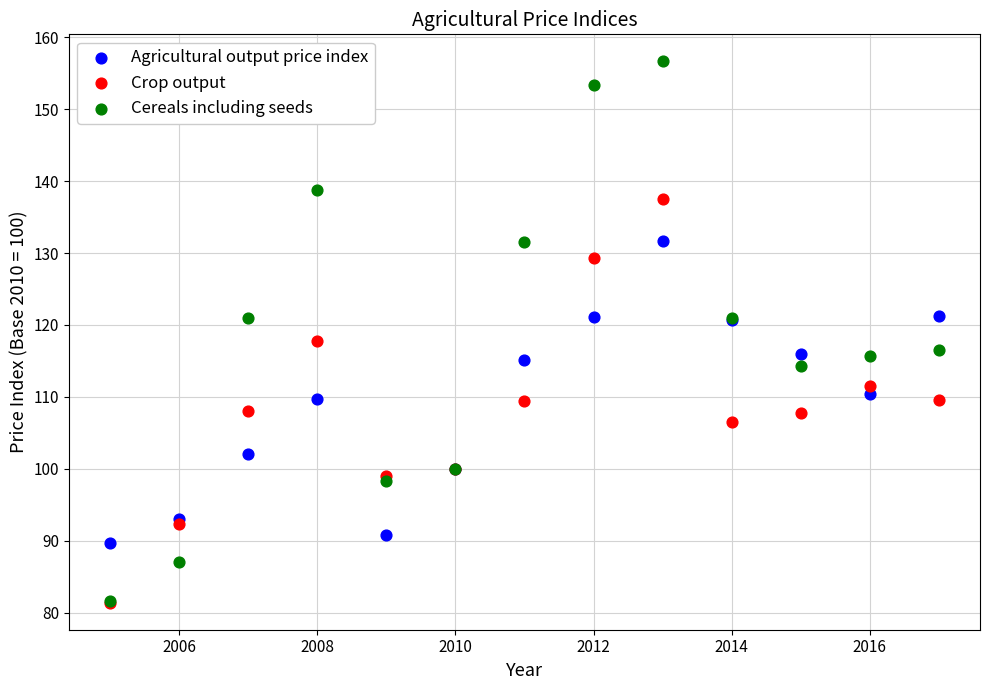

Which series has the largest Y range (max minus min)?

Cereals including seeds